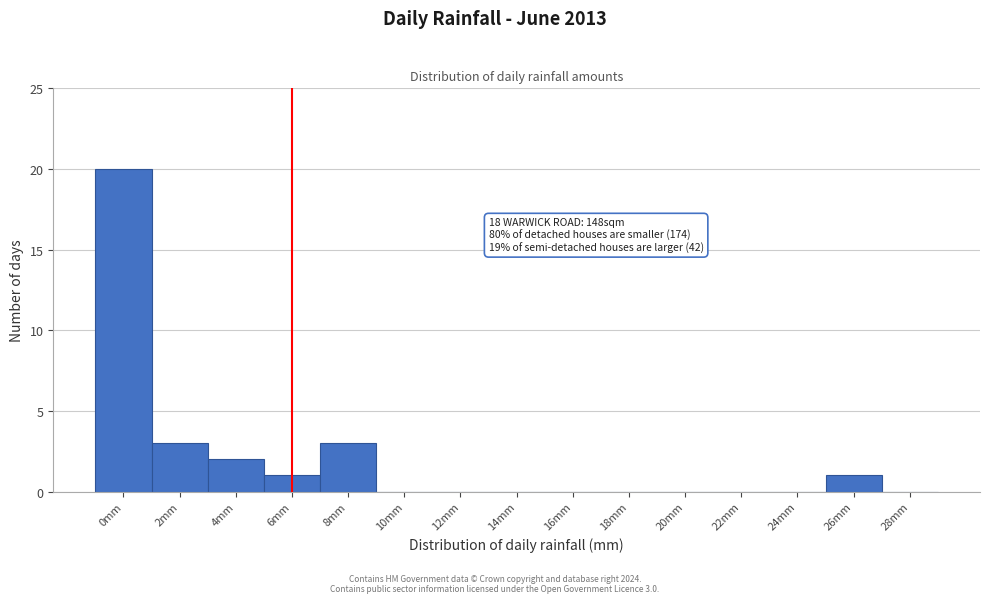

Reading left to right, extract all data points from this chart.

0mm=20	2mm=3	4mm=2	6mm=1	8mm=3	10mm=0	12mm=0	14mm=0	16mm=0	18mm=0	20mm=0	22mm=0	24mm=0	26mm=1	28mm=0